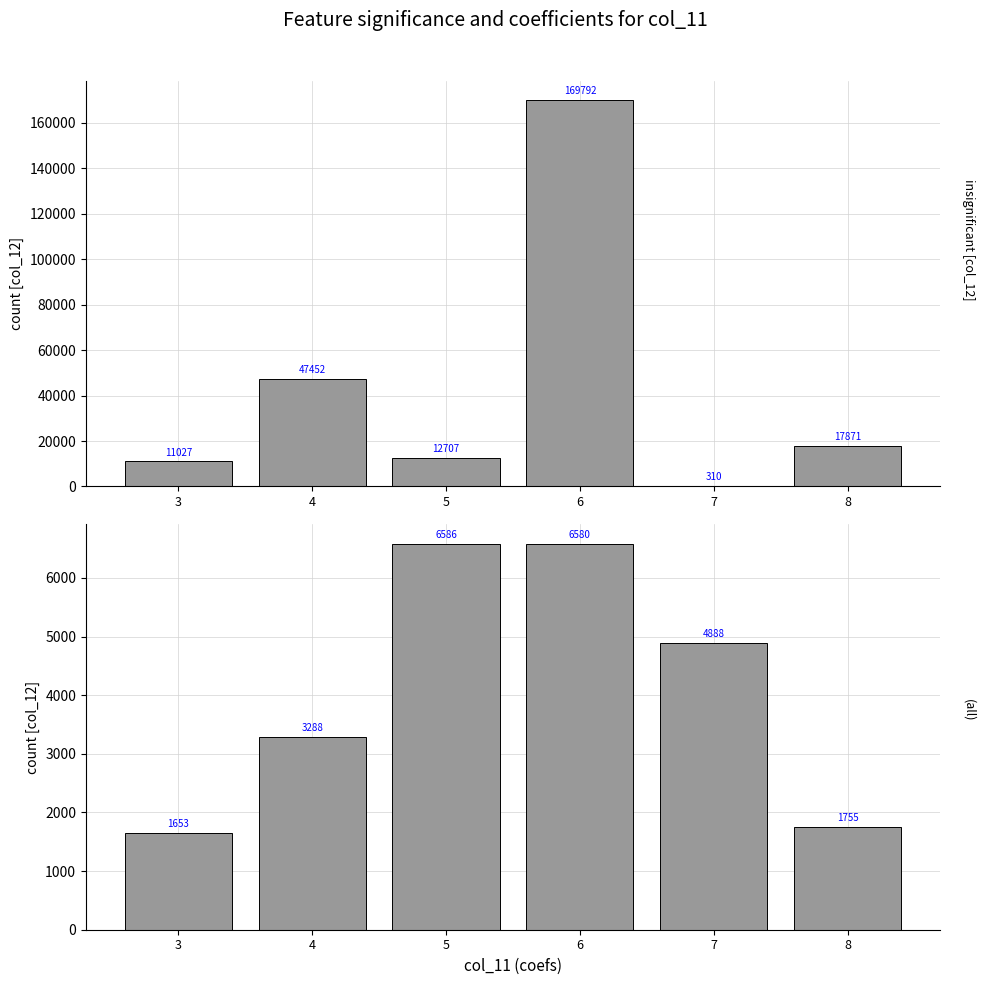

Read the col_12 value at 5, to the nearest 100.

6600